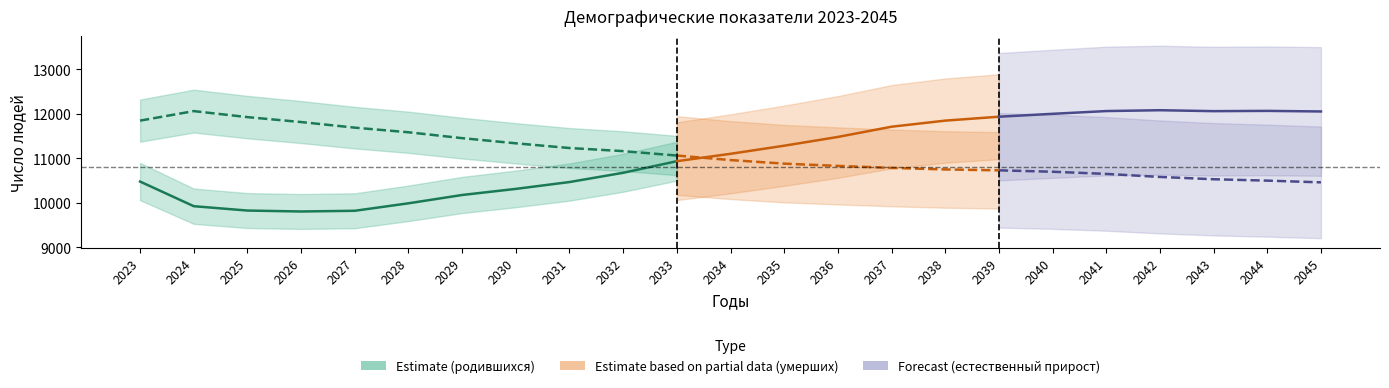

The естественный прирост series shows 1302 at 2040. True or false?

True